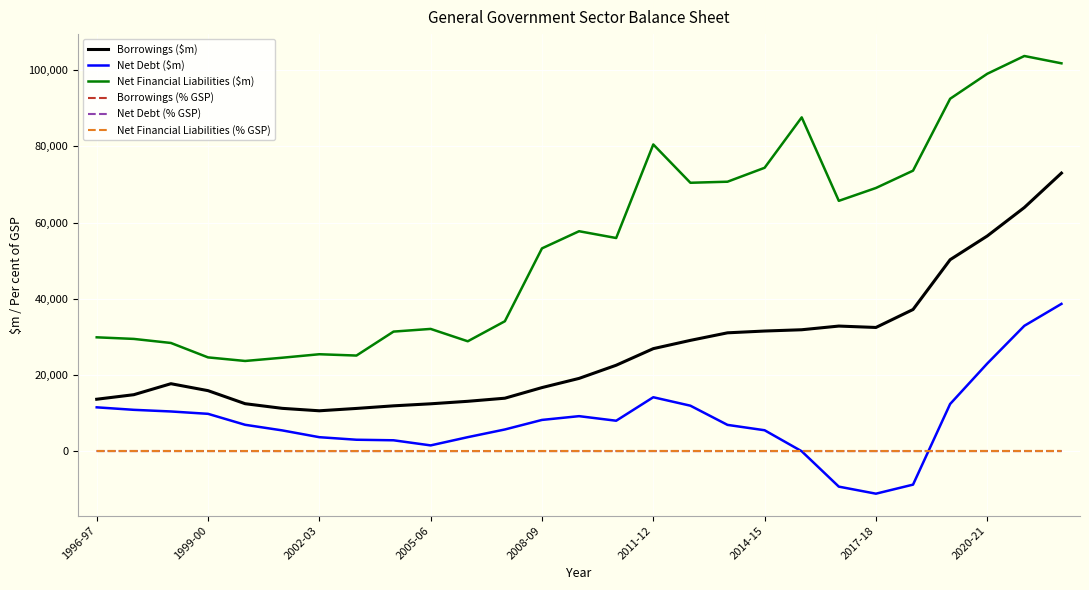

What is the difference between the maximum and second lowest values in the Borrowings ($m) series?

61785.0